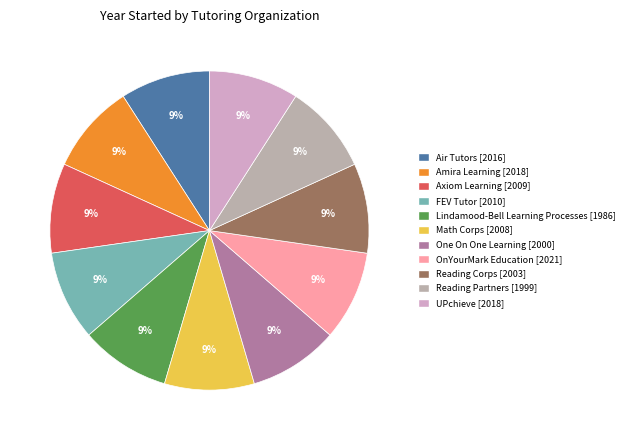

To the nearest percent, what portion does Math Corps represent?

9%